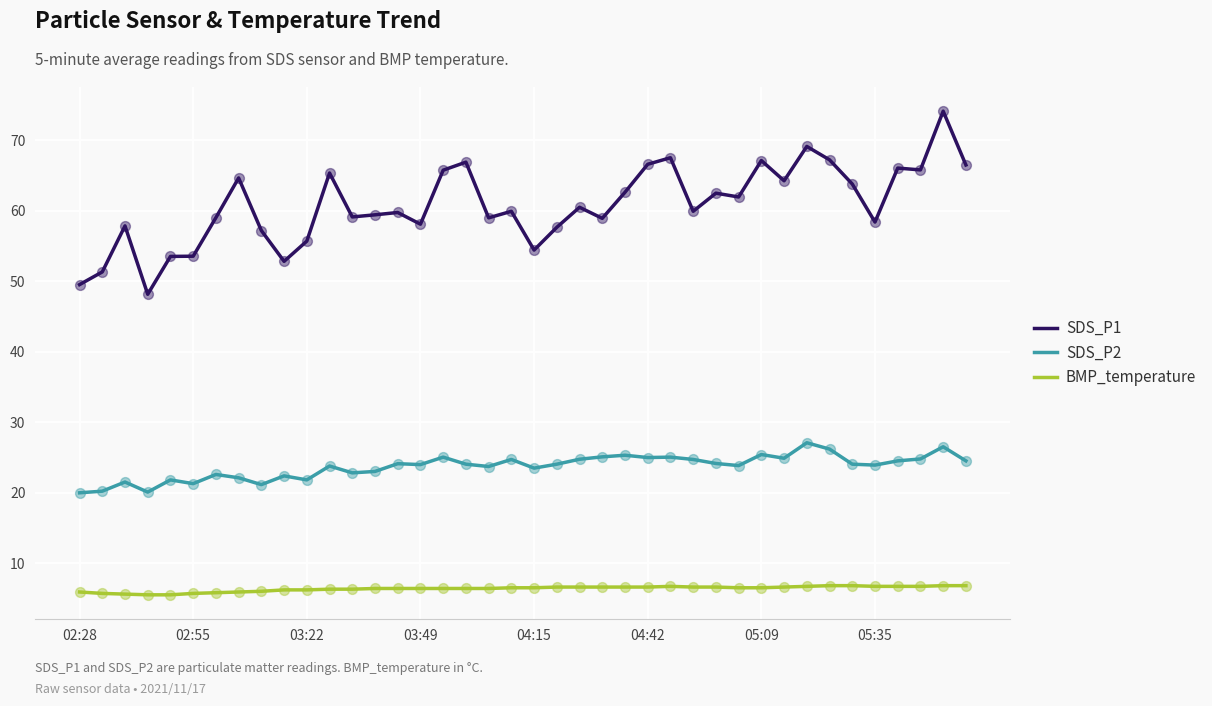

What are all the series names shown in the legend?

SDS_P1, SDS_P2, BMP_temperature